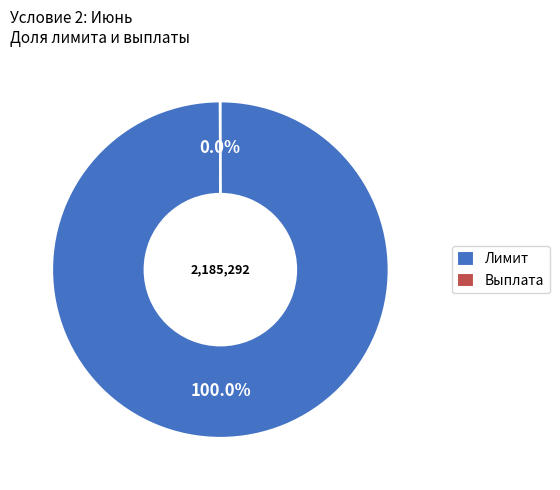

Which slice represents more than half of the pie?

Лимит